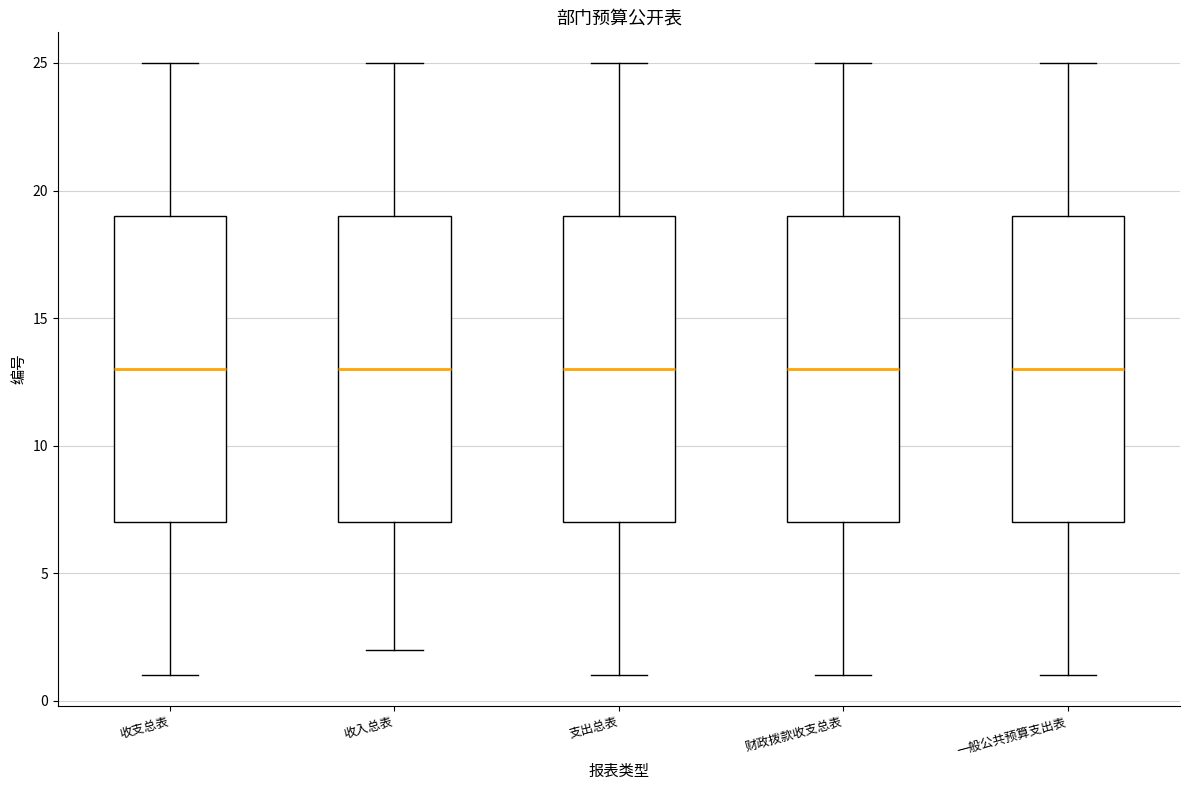

Reading left to right, read every box against the y-axis: the position of its median line, the range the box covers, and the ends of its whiskers. The values are not printed on the chart, so give them approximately, as read against the axis.

收支总表: median 13, box 7 to 19, whiskers 1 to 25
收入总表: median 13, box 7 to 19, whiskers 2 to 25
支出总表: median 13, box 7 to 19, whiskers 1 to 25
财政拨款收支总表: median 13, box 7 to 19, whiskers 1 to 25
一般公共预算支出表: median 13, box 7 to 19, whiskers 1 to 25